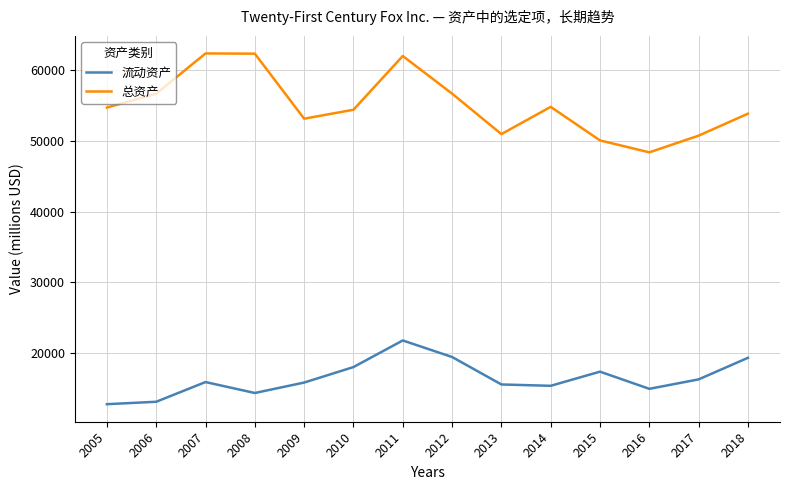

In 总资产, how many points are higher than both neighbors (excluding endpoints)?

3